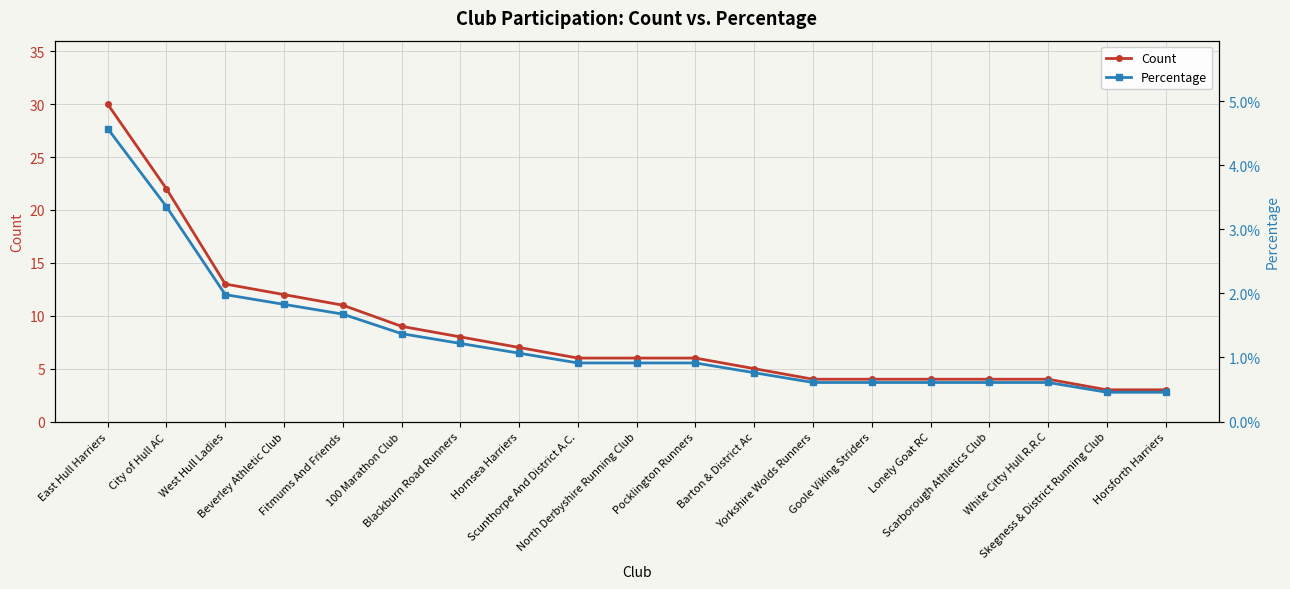

Is the value of Percentage at West Hull Ladies greater than the value of Count at 100 Marathon Club?

No